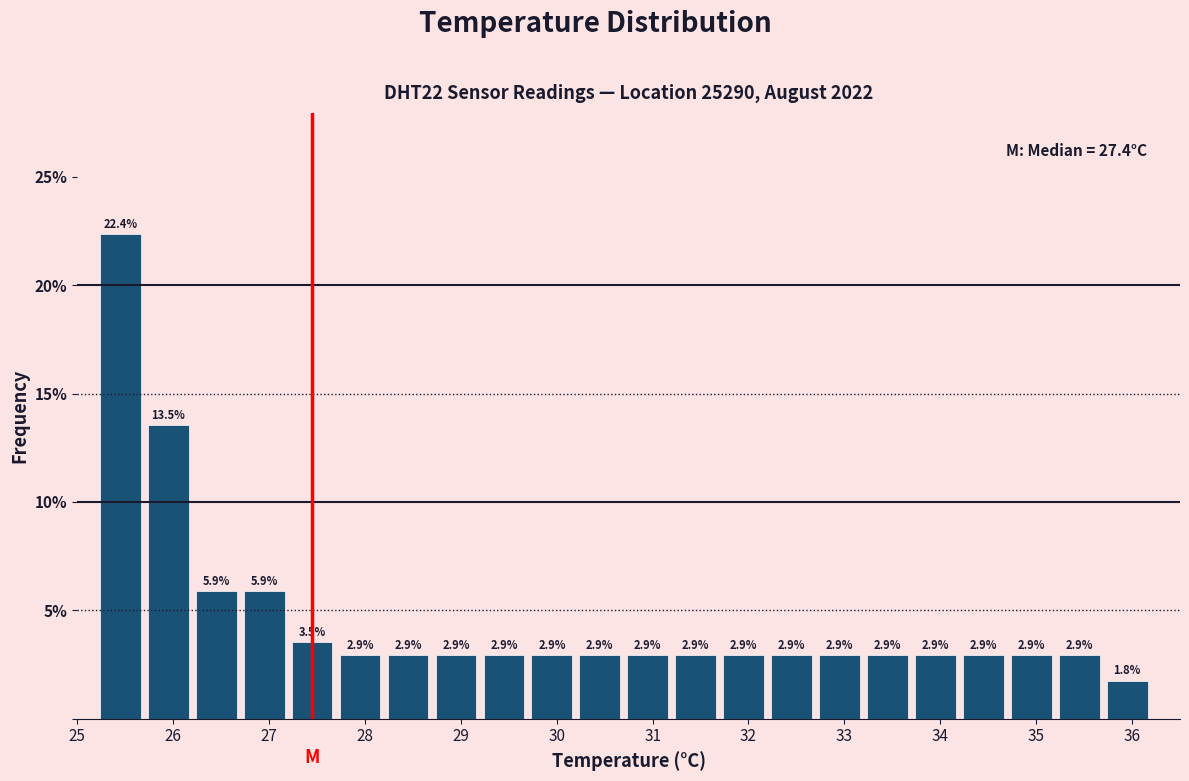

Over which range of the x-axis is the bar tallest?

25.2 to 25.7